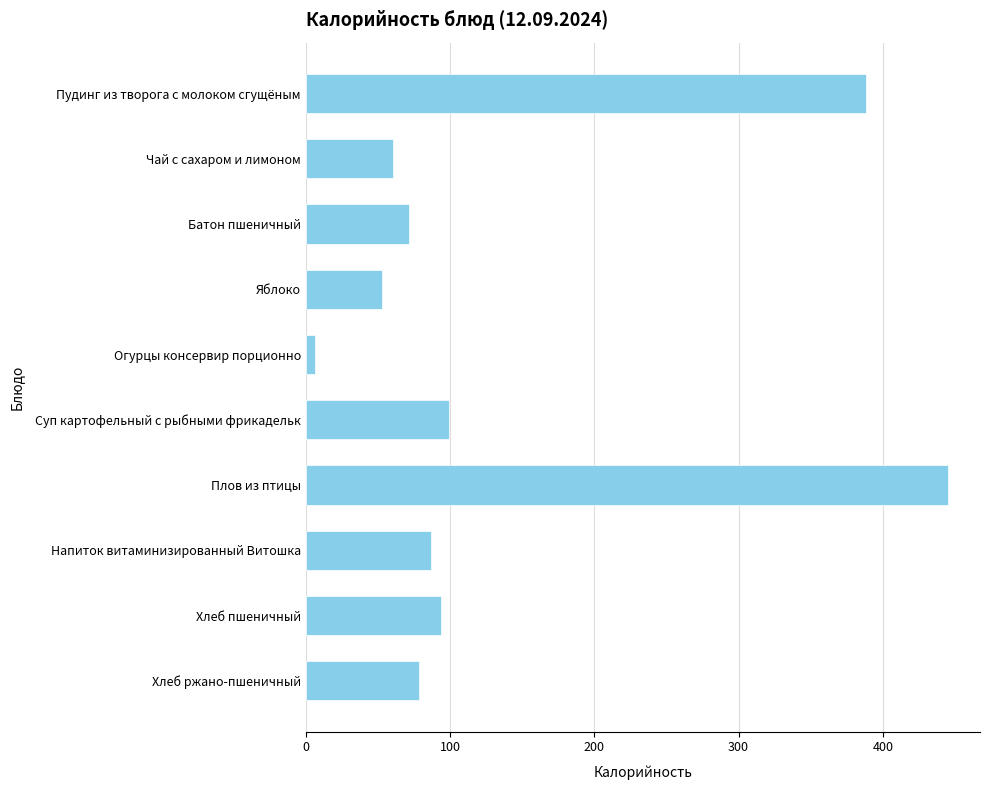

Does the chart contain stacked bars?

No